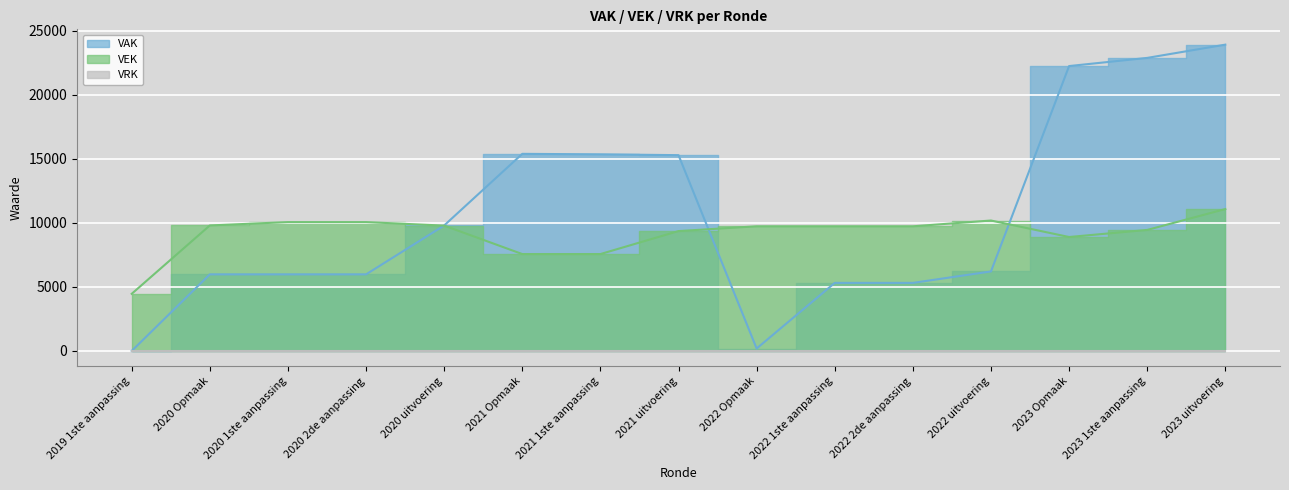

Where is VEK nearest to the value 7768?

2021 Opmaak